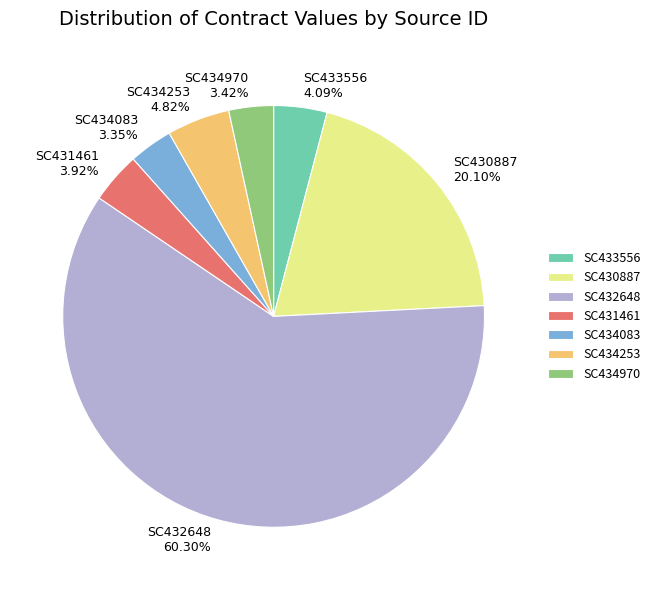

To the nearest percent, what percentage of the pie is SC434083?

3%